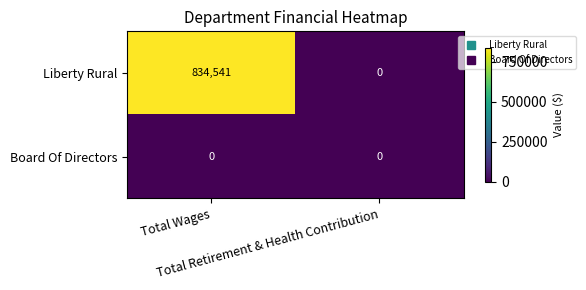

Rank the series by their maximum value, from lowest to highest.

Board Of Directors, Liberty Rural